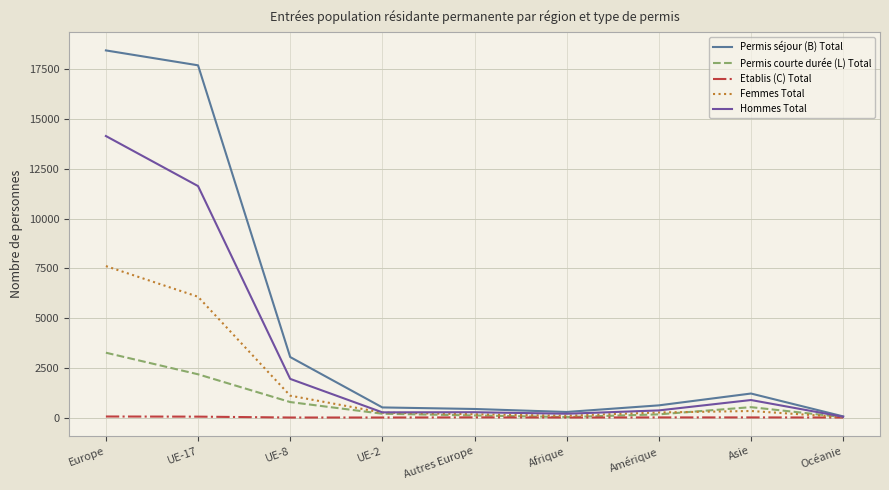

Which series has the largest range (max minus min)?

Permis séjour (B) Total